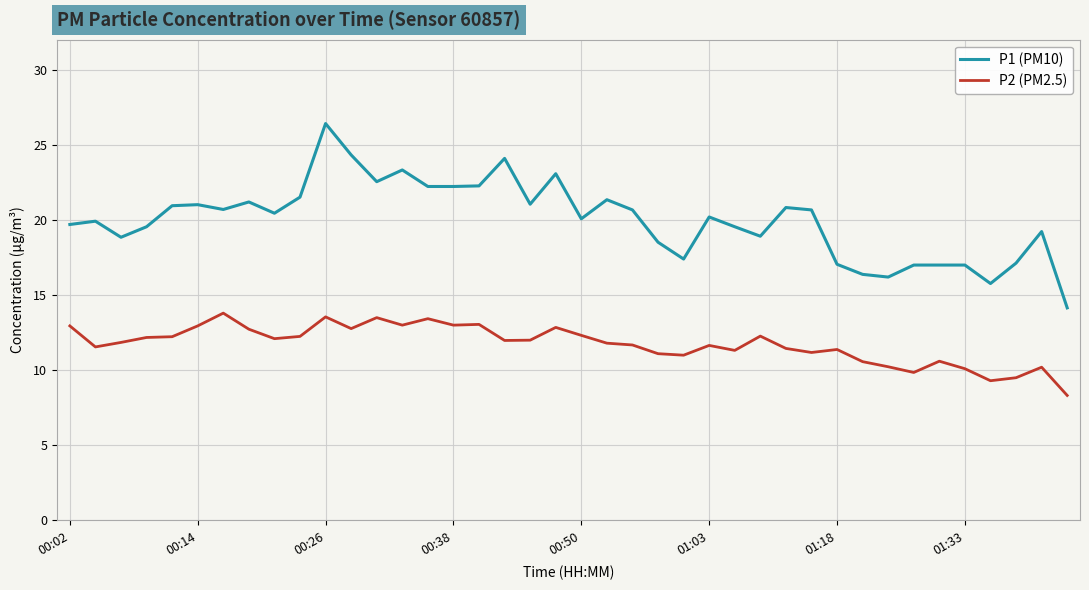

Which series has the largest total across all categories?

P1 (PM10)